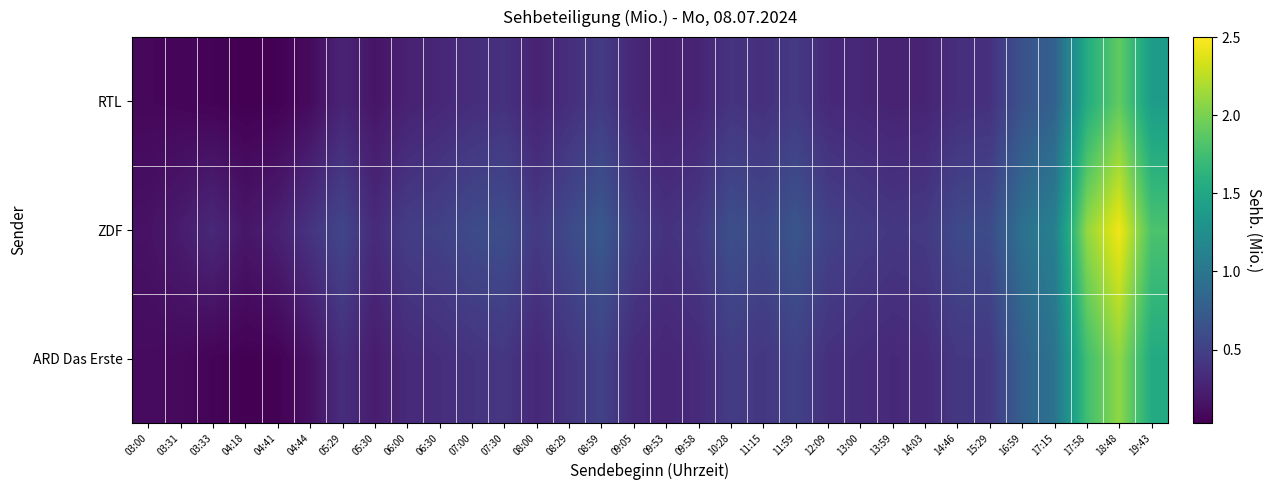

List the series in order of their overall mean, highest first.

ZDF, ARD Das Erste, RTL